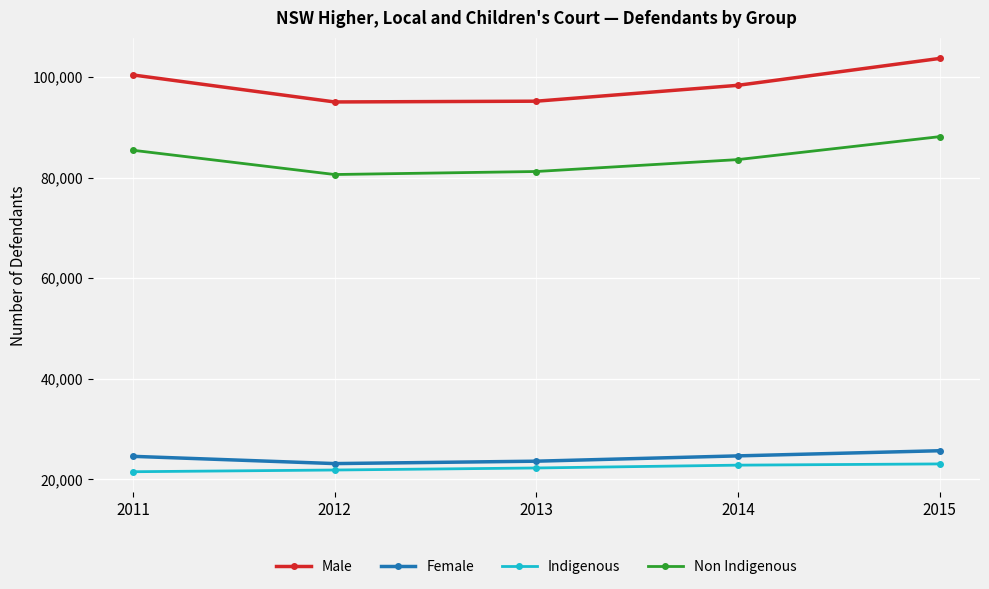

Which series has the largest range (max minus min)?

Male